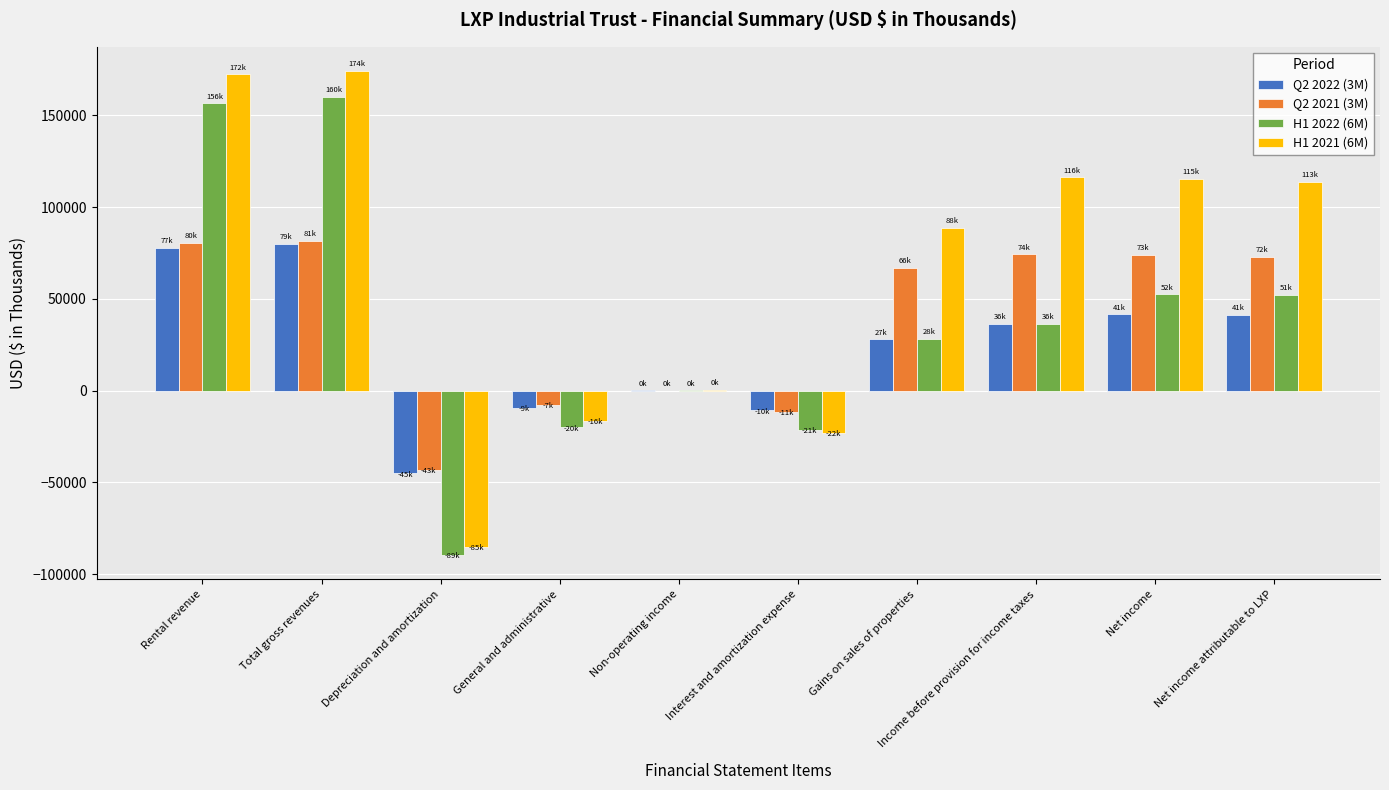

What is the total value across all series at Interest and amortization expense?

-66758